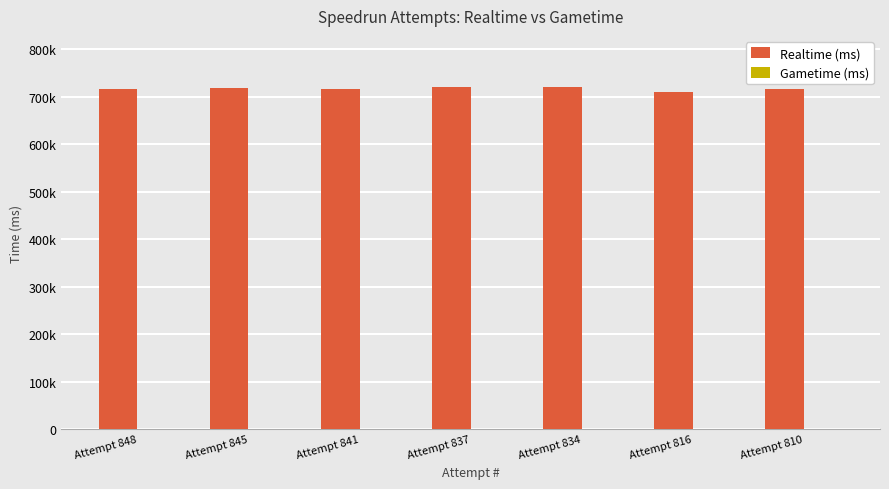

Does the chart contain any negative values?

No